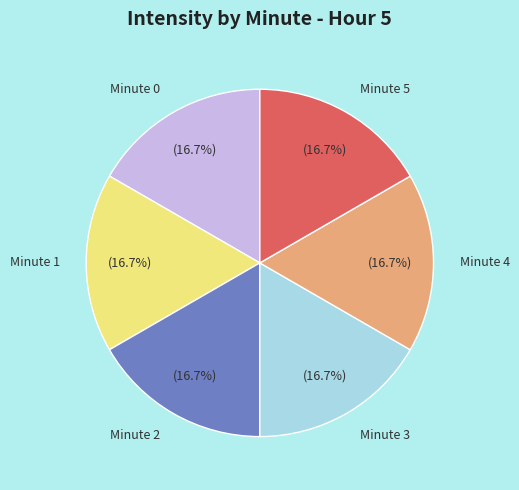

Does Minute 5 represent more than half of the total?

No